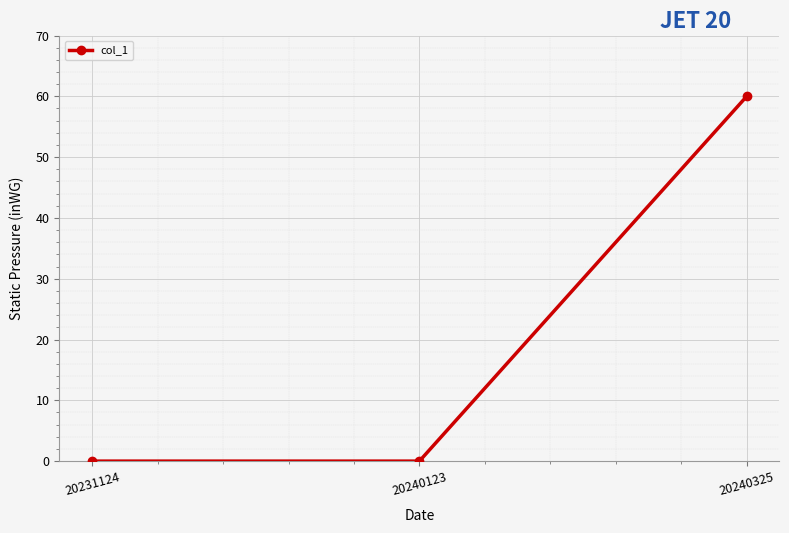

How many categories are shown in the chart?

3